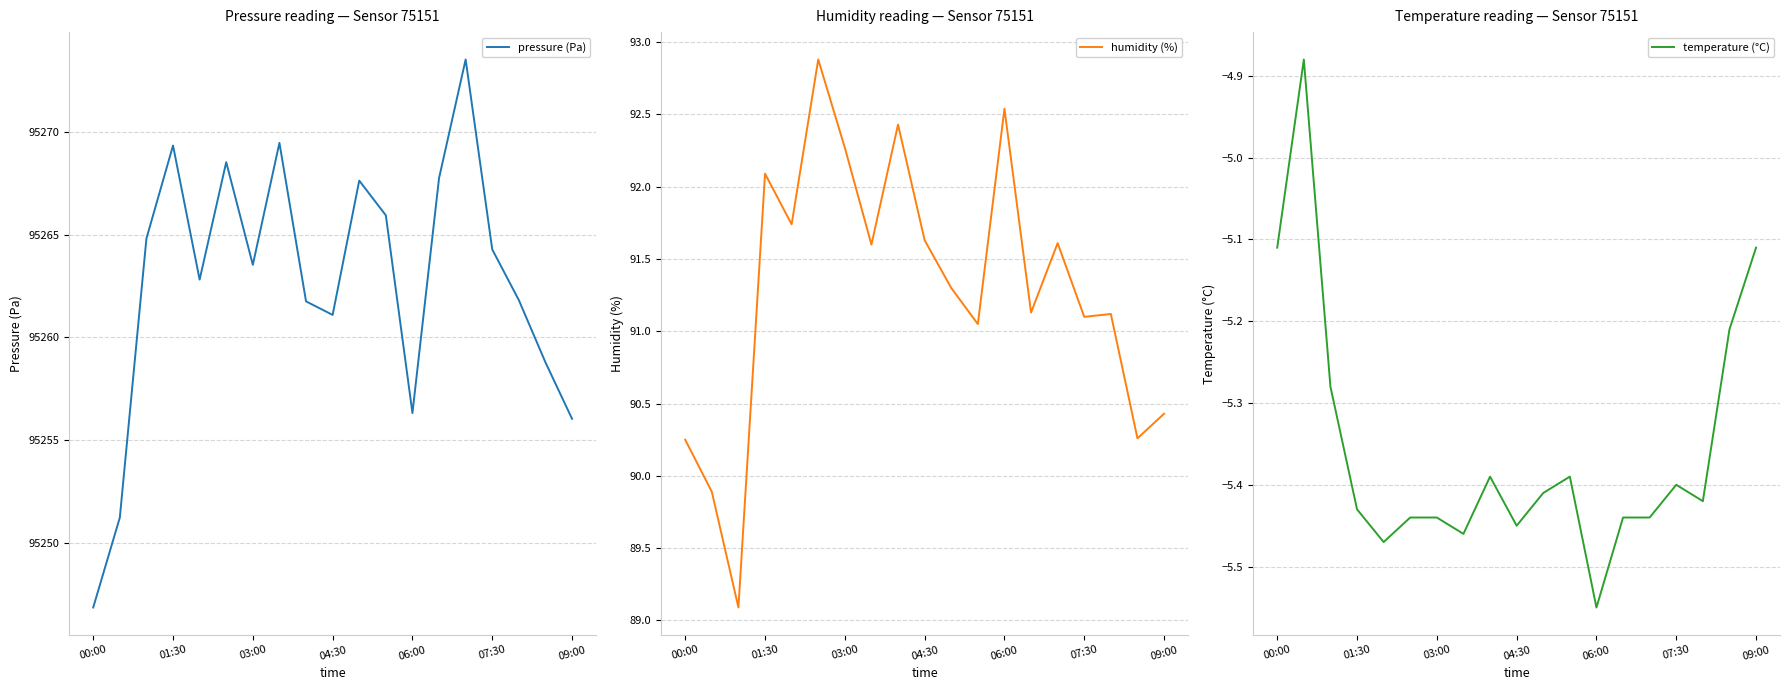

List the series in order of their peak value, lowest first.

temperature (°C), humidity (%), pressure (Pa)